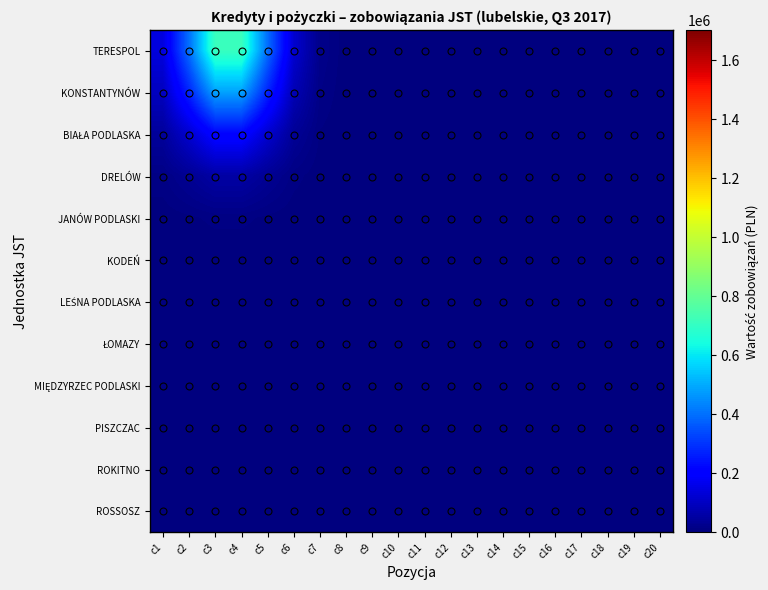

At how many categories does at least one series exceed 208315?

4